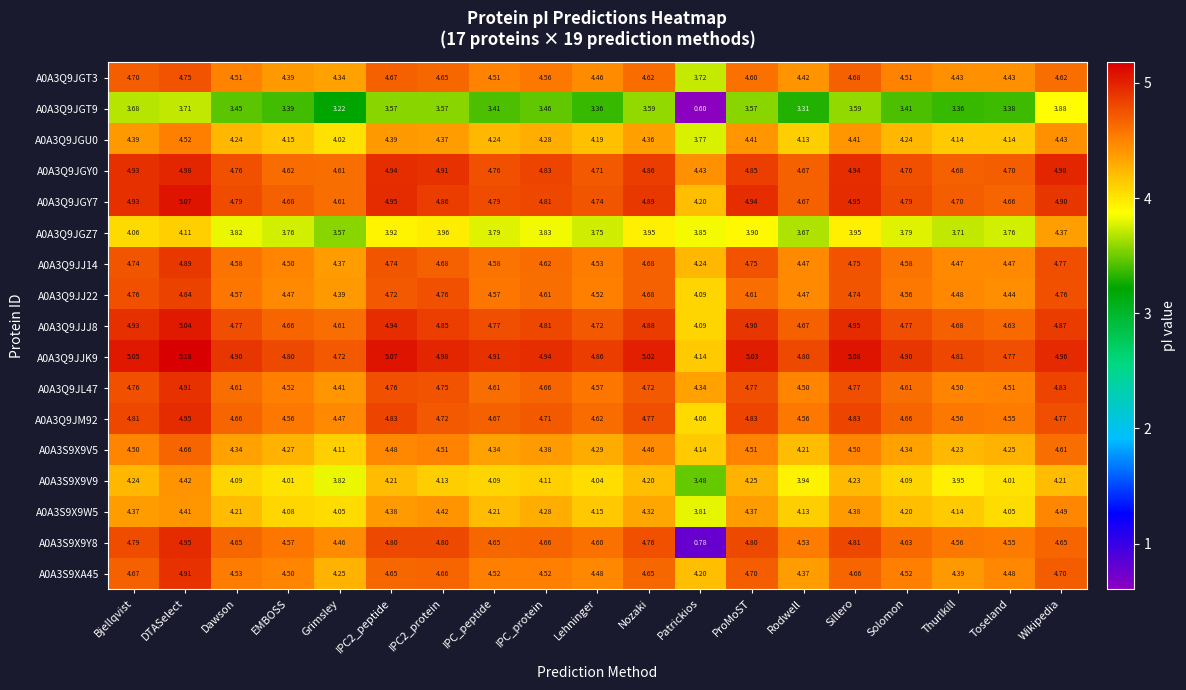

What is the difference between the highest and lowest values at Lehninger?

1.5